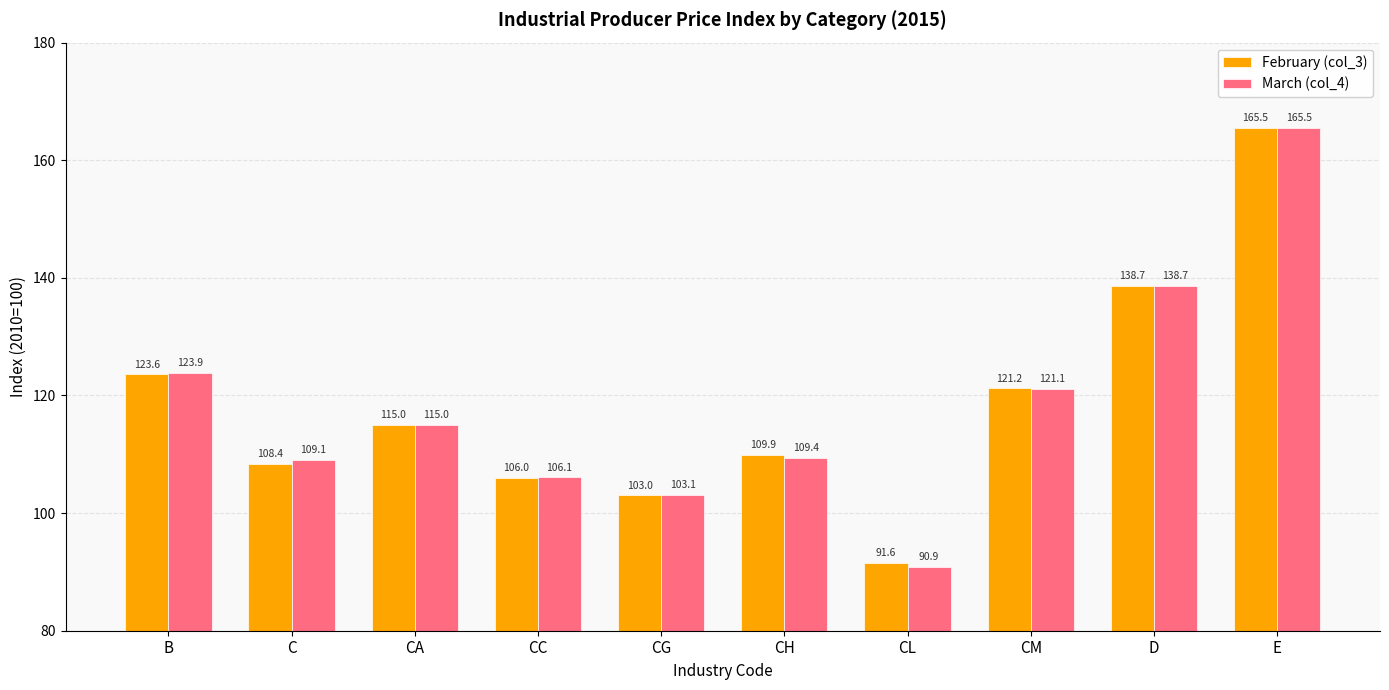

How many groups of bars are there?

10